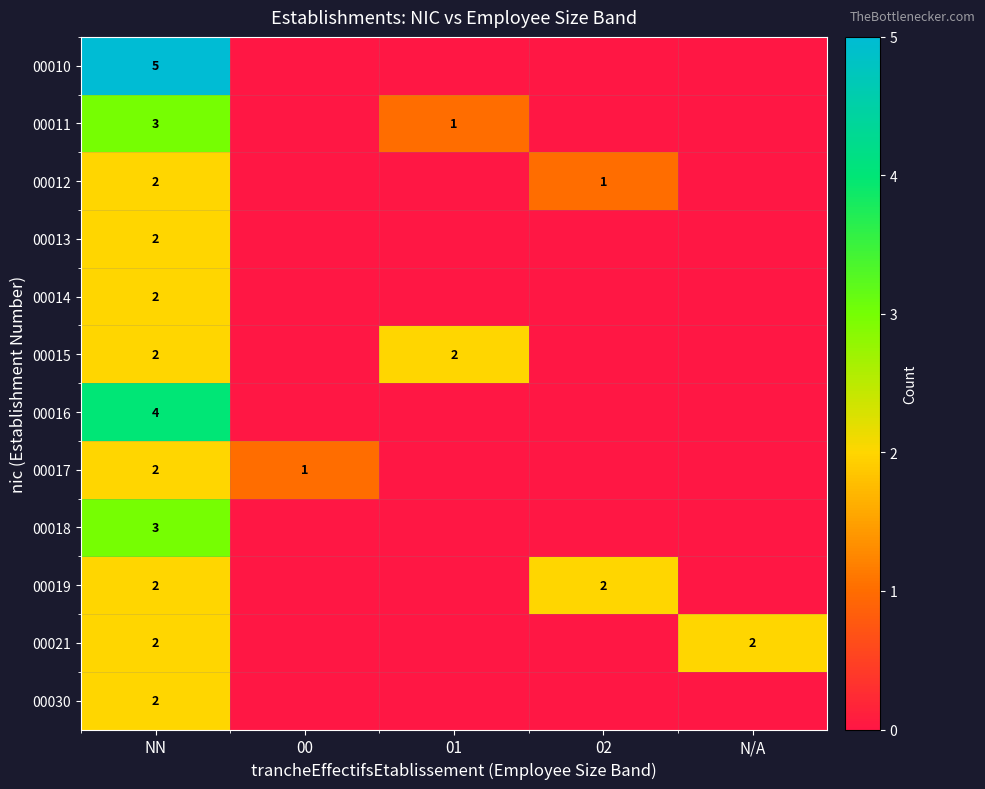

At how many categories does at least one series exceed 4?

1